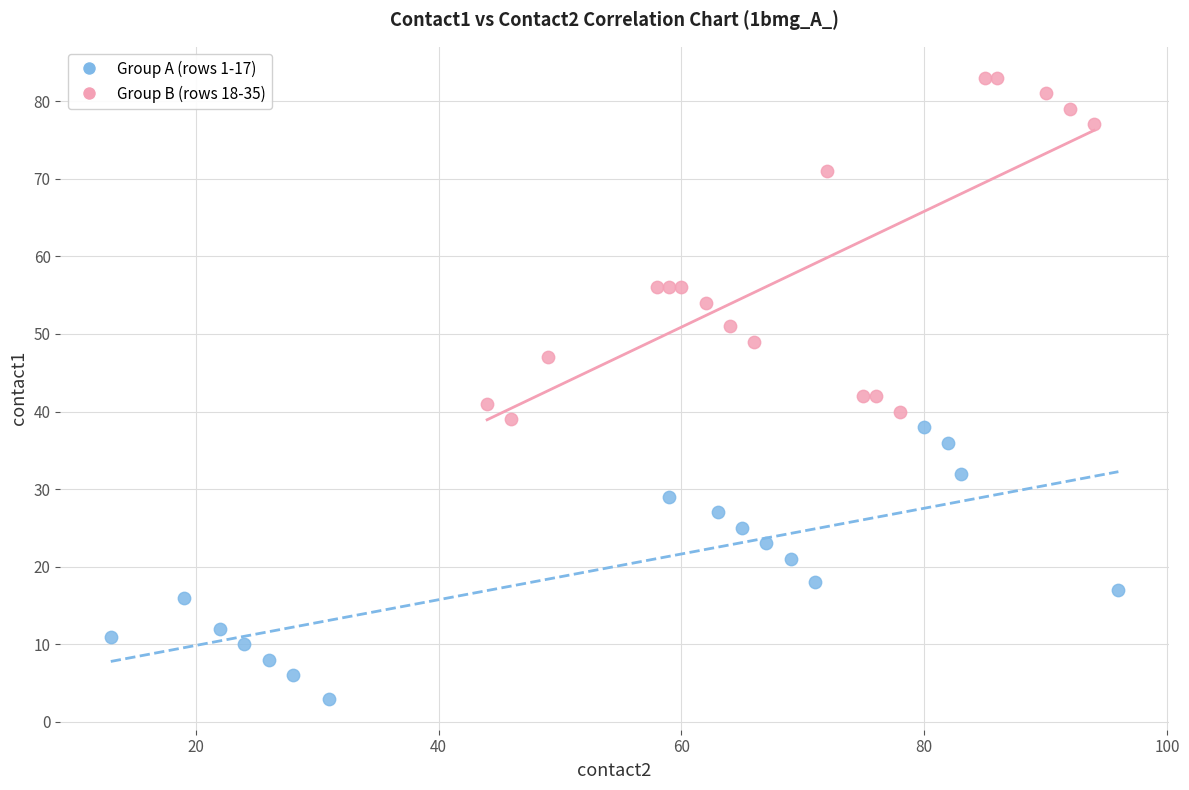

Which series contains the highest Y value?

Group B (rows 18-35)